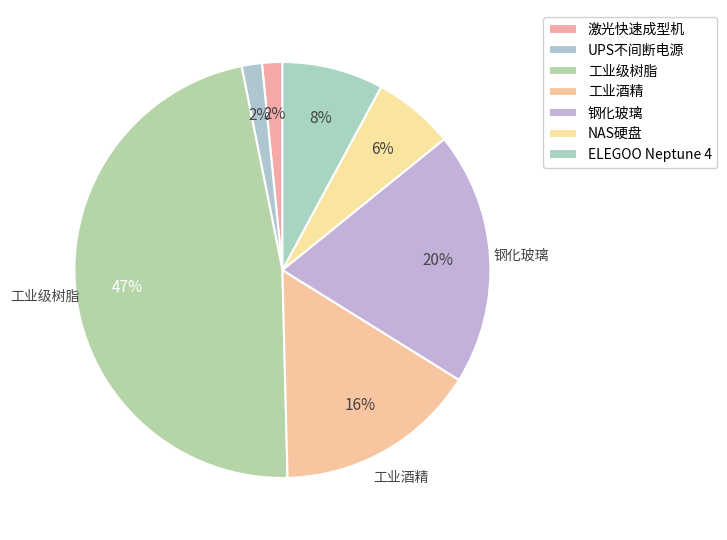

Does any single category account for the majority?

No